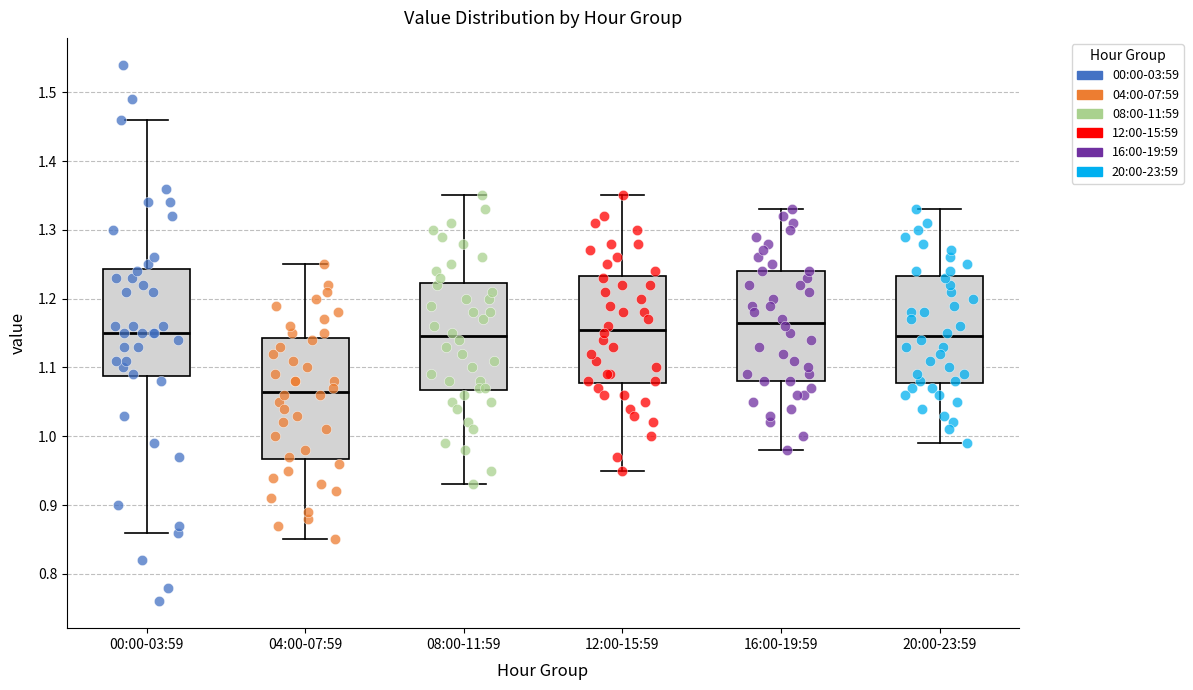

Which box has the lowest median line?

04:00-07:59